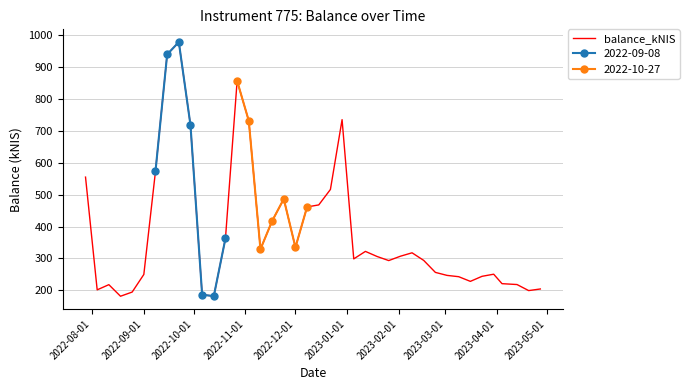

What is the maximum value for balance_kNIS?

979.4